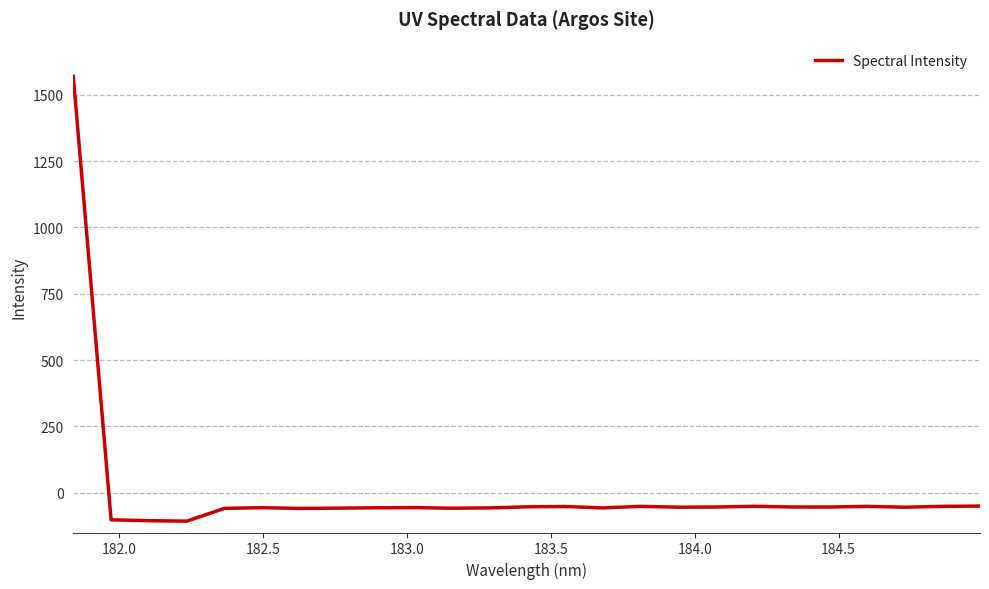

What is the difference between the maximum and minimum values?

1676.9